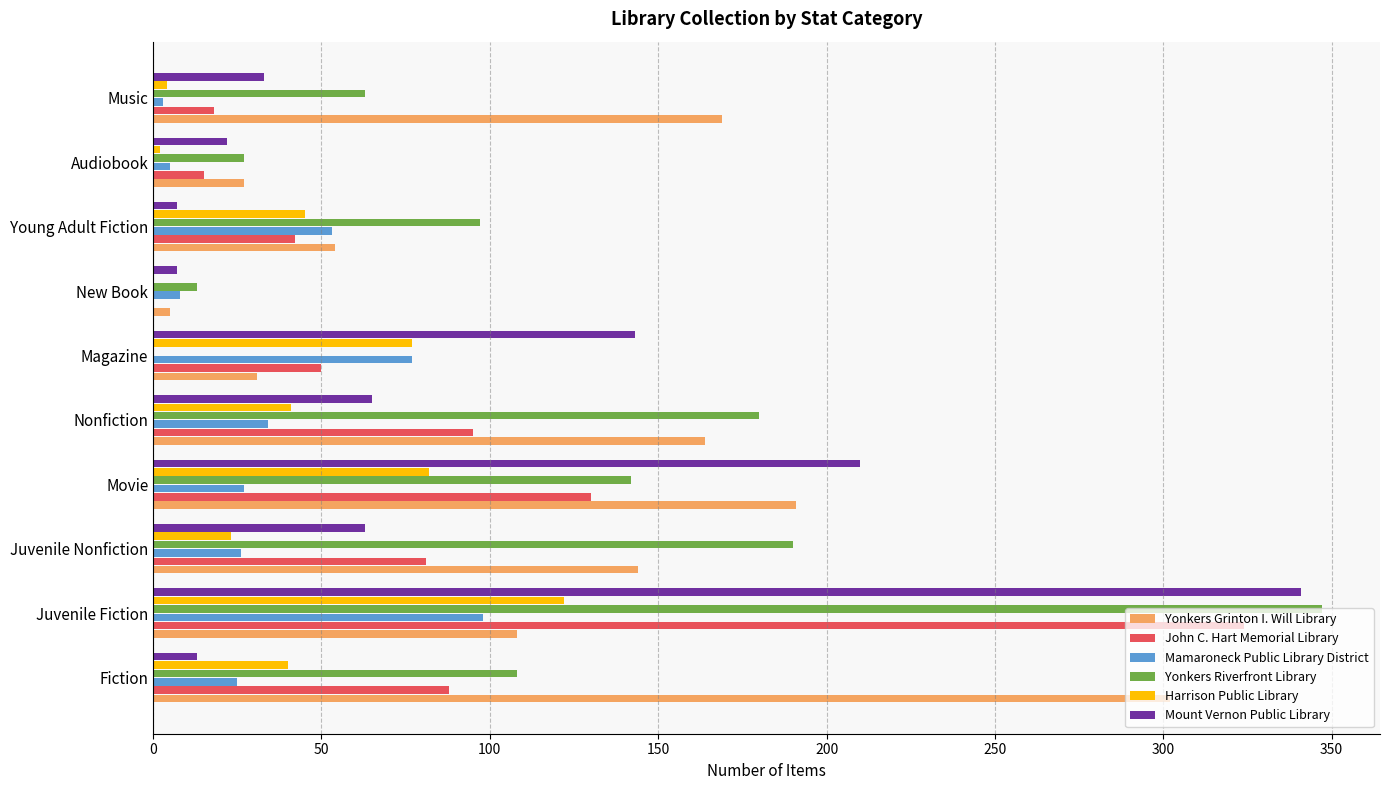

What are all the series names shown in the legend?

Yonkers Grinton I. Will Library, John C. Hart Memorial Library, Mamaroneck Public Library District, Yonkers Riverfront Library, Harrison Public Library, Mount Vernon Public Library